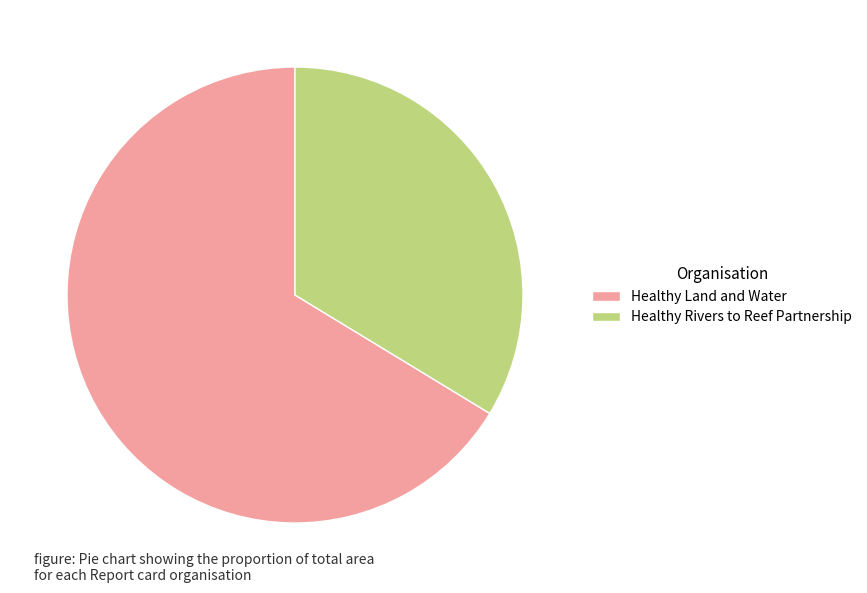

How many slices are in this pie chart?

2